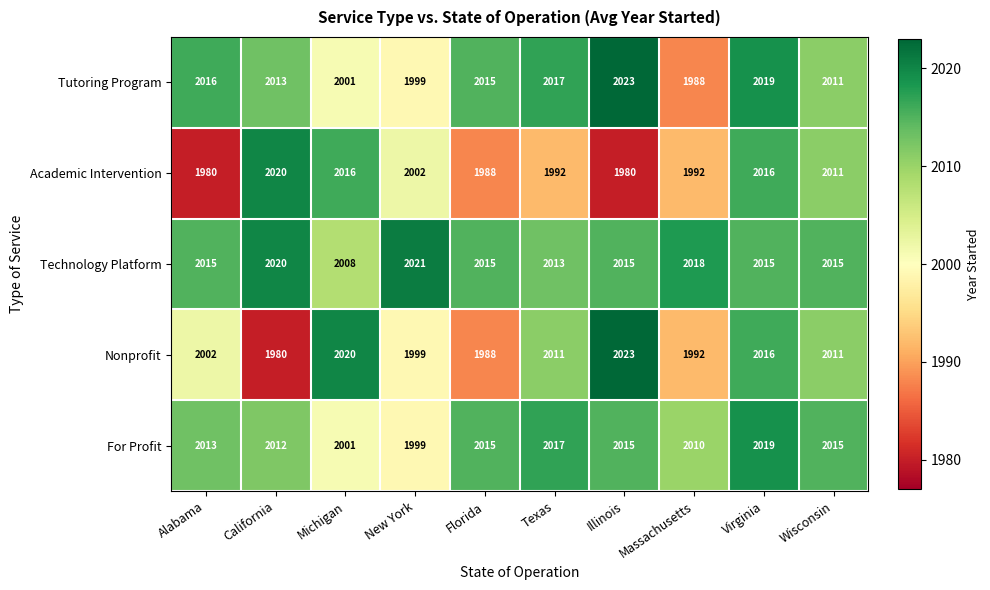

At which category is the sum across all series the highest?

Virginia